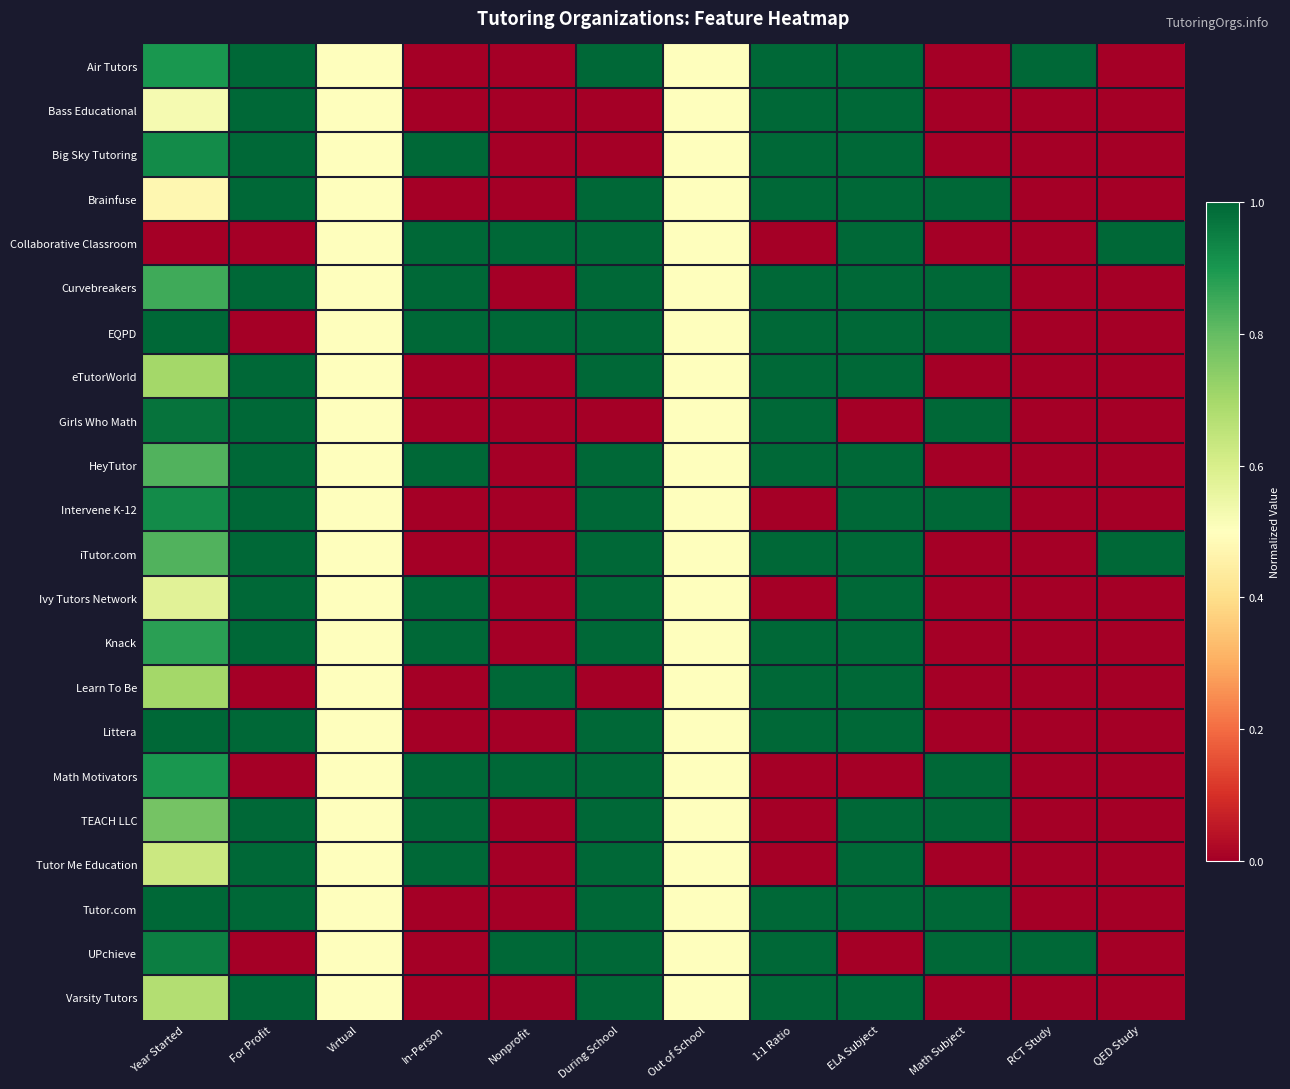

What is the maximum value shown in the chart?

1.0